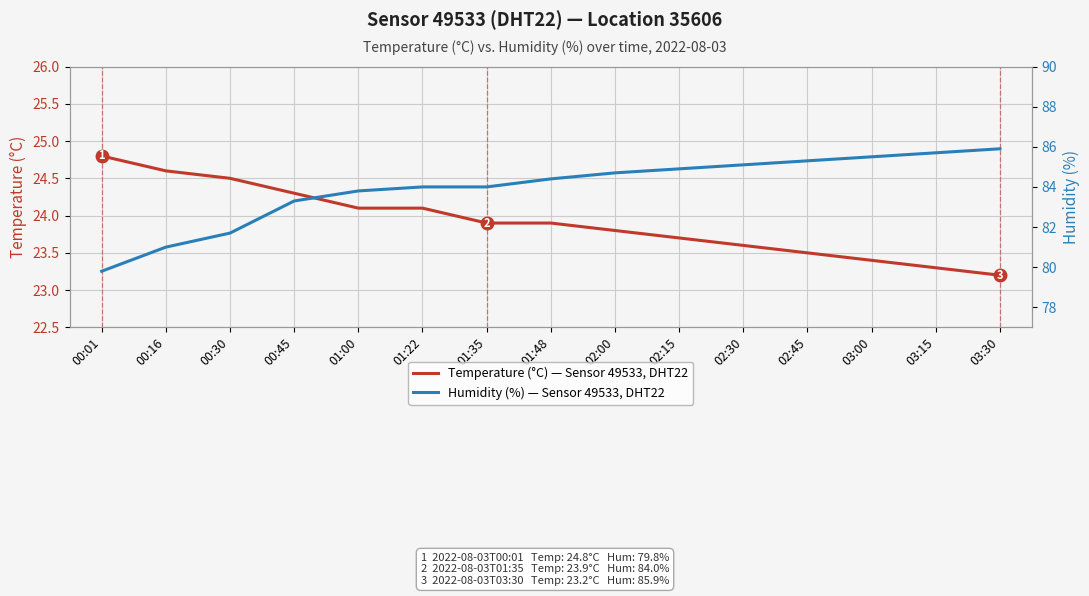

What is the smallest value displayed?

23.2